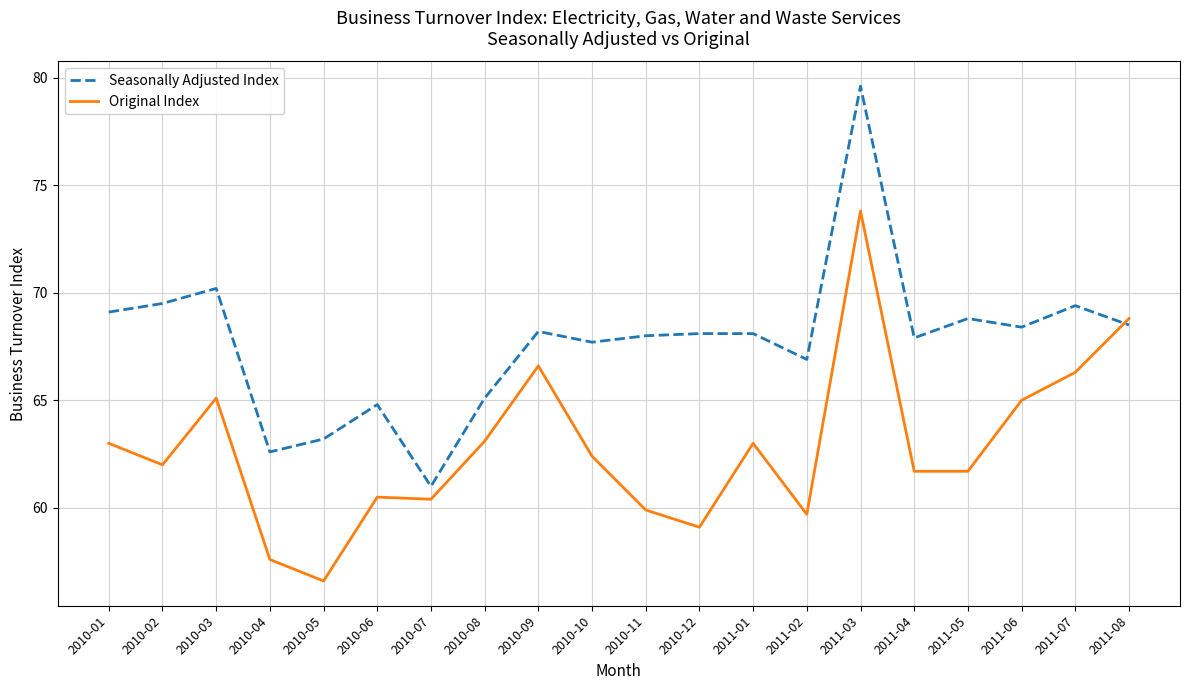

What position from the left is 2010-10?

10